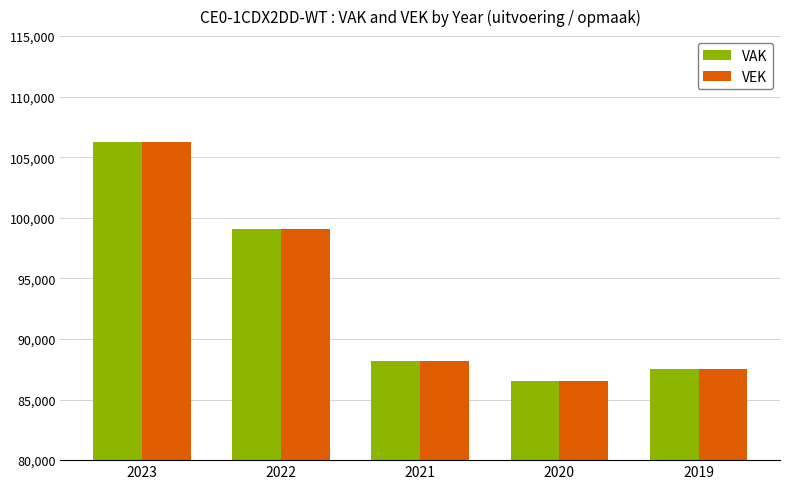

What is the difference between the VAK values at 2019 and 2023?

18725